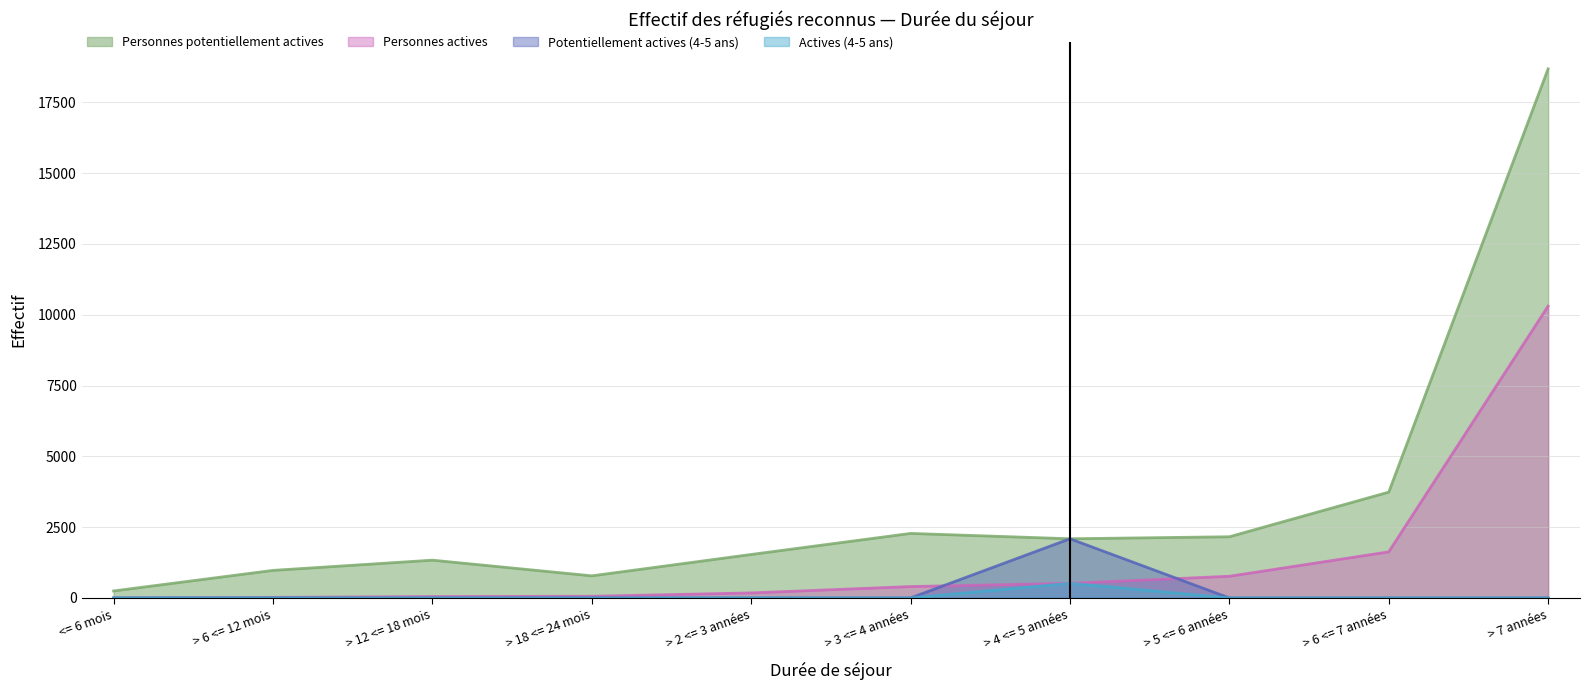

True or false: Potentiellement actives (4-5 ans) and Personnes potentiellement actives cross at least once.

False